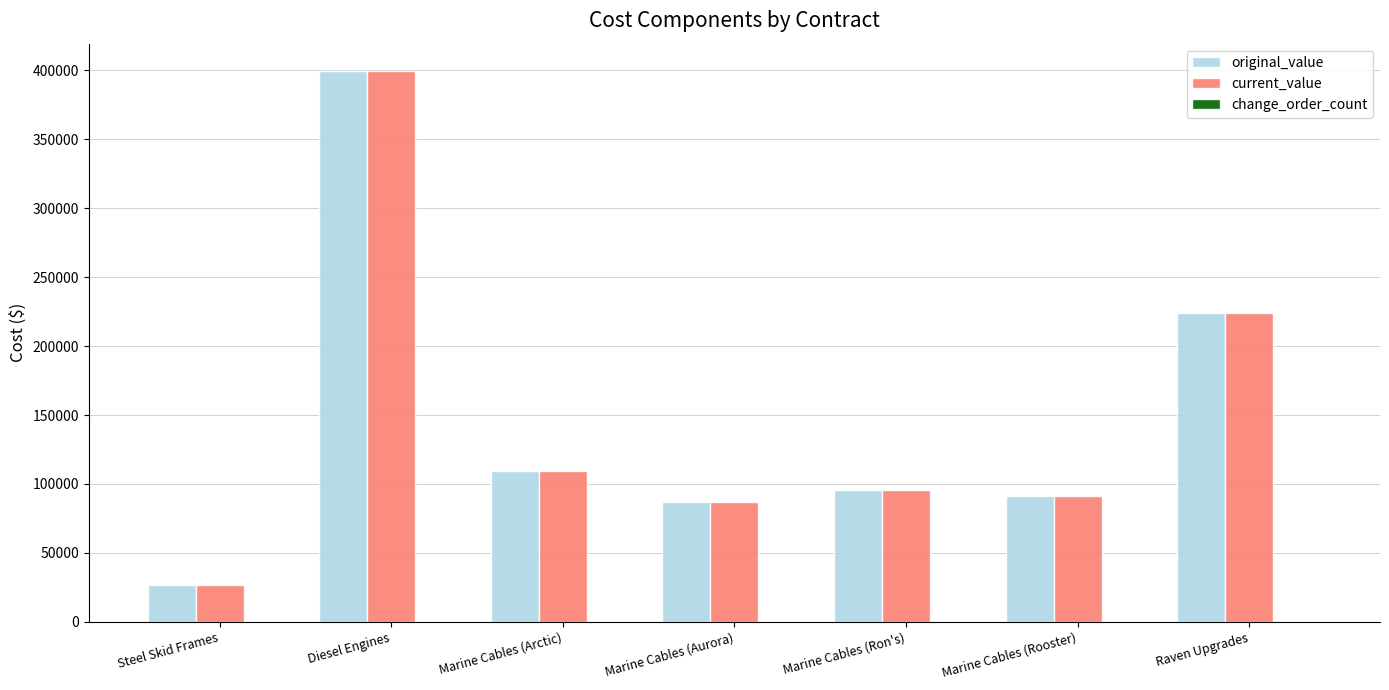

Are the bars horizontal?

No